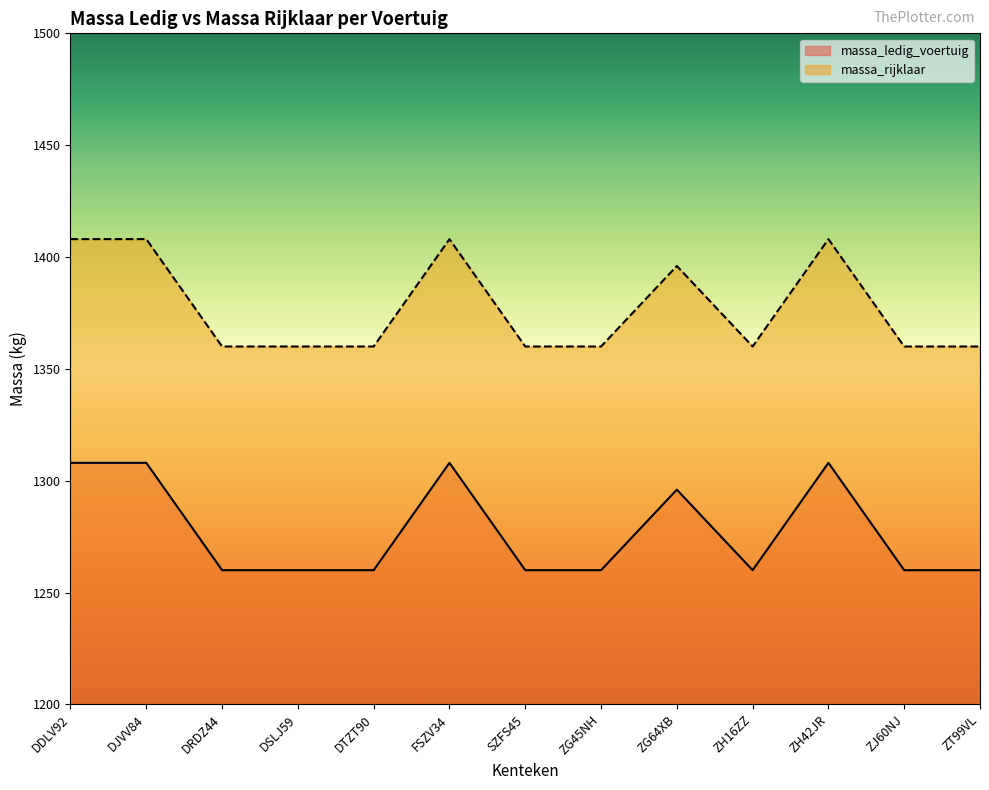

The massa_rijklaar series shows 1408 at FSZV34. True or false?

True